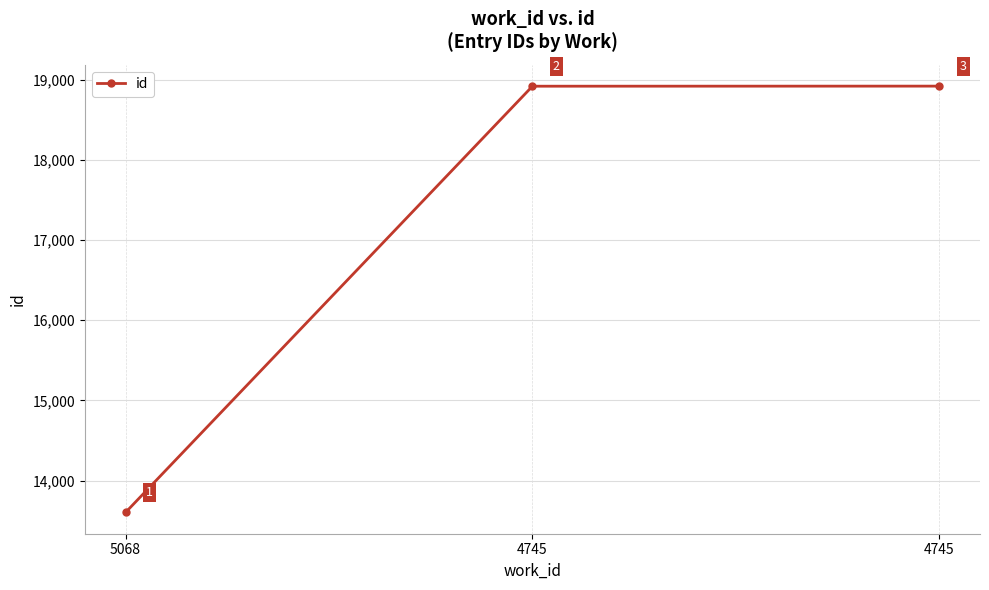

How many categories are shown in the chart?

3